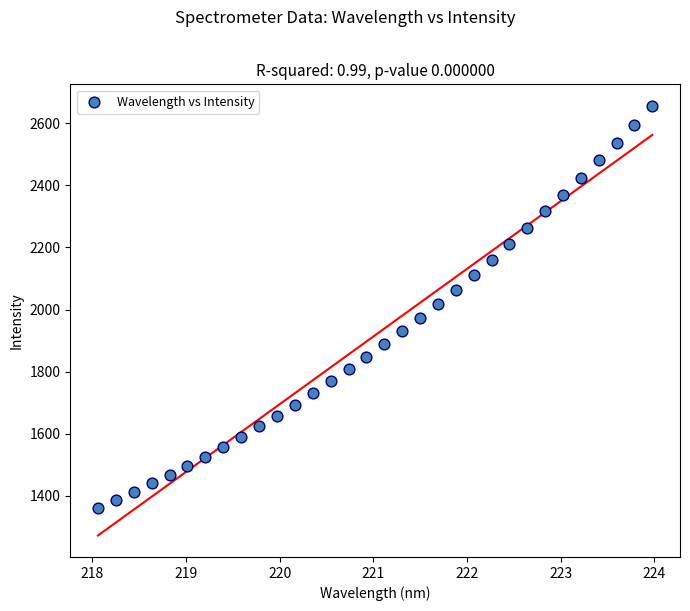

What is the range of X values (max minus min)?

5.9